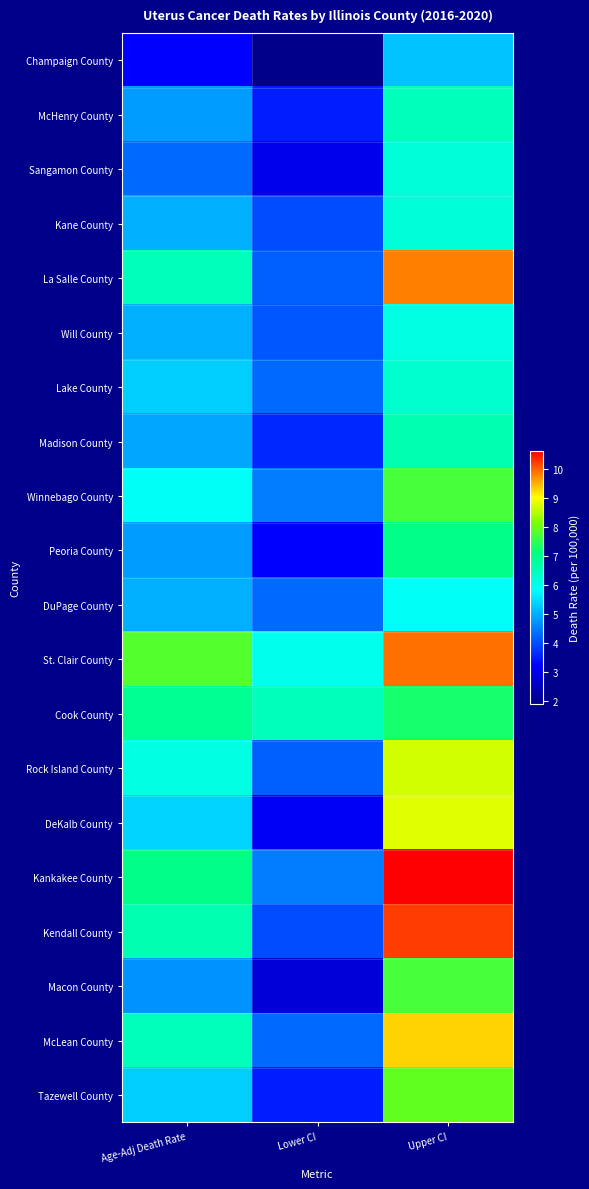

Reading left to right, list all the values displayed in this chart.

Champaign County: Age-Adj Death Rate=3.2	Lower CI=1.9	Upper CI=5.2
McHenry County: Age-Adj Death Rate=4.8	Lower CI=3.5	Upper CI=6.5
Sangamon County: Age-Adj Death Rate=4.3	Lower CI=3.0	Upper CI=6.2
Kane County: Age-Adj Death Rate=5.0	Lower CI=4.0	Upper CI=6.2
La Salle County: Age-Adj Death Rate=6.5	Lower CI=4.2	Upper CI=9.8
Will County: Age-Adj Death Rate=5.0	Lower CI=4.1	Upper CI=6.1
Lake County: Age-Adj Death Rate=5.3	Lower CI=4.3	Upper CI=6.3
Madison County: Age-Adj Death Rate=4.9	Lower CI=3.6	Upper CI=6.6
Winnebago County: Age-Adj Death Rate=5.9	Lower CI=4.5	Upper CI=7.7
Peoria County: Age-Adj Death Rate=4.8	Lower CI=3.2	Upper CI=7.0
DuPage County: Age-Adj Death Rate=5.0	Lower CI=4.3	Upper CI=5.9
St. Clair County: Age-Adj Death Rate=7.8	Lower CI=6.0	Upper CI=9.9
Cook County: Age-Adj Death Rate=6.9	Lower CI=6.5	Upper CI=7.3
Rock Island County: Age-Adj Death Rate=6.1	Lower CI=4.2	Upper CI=8.7
DeKalb County: Age-Adj Death Rate=5.4	Lower CI=3.1	Upper CI=8.8
Kankakee County: Age-Adj Death Rate=7.0	Lower CI=4.5	Upper CI=10.6
Kendall County: Age-Adj Death Rate=6.6	Lower CI=4.0	Upper CI=10.2
Macon County: Age-Adj Death Rate=4.7	Lower CI=2.8	Upper CI=7.7
McLean County: Age-Adj Death Rate=6.5	Lower CI=4.3	Upper CI=9.3
Tazewell County: Age-Adj Death Rate=5.3	Lower CI=3.5	Upper CI=7.9